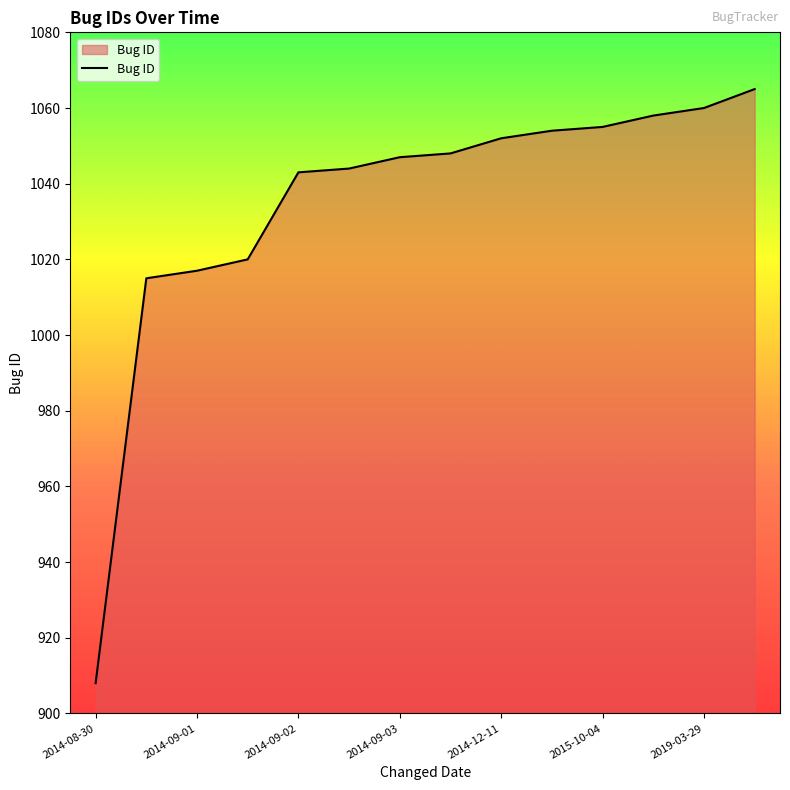

What is the minimum value shown in the chart?

908